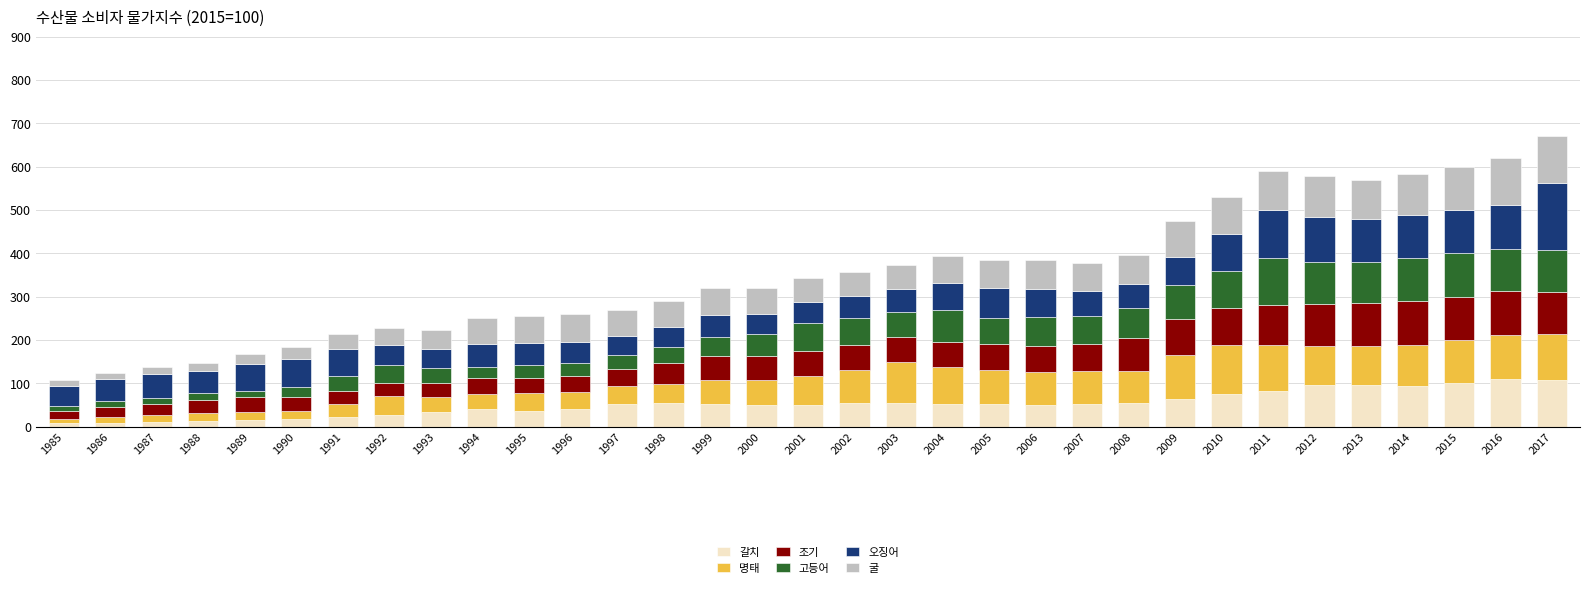

What is the highest value of the 갈치 series?

109.2